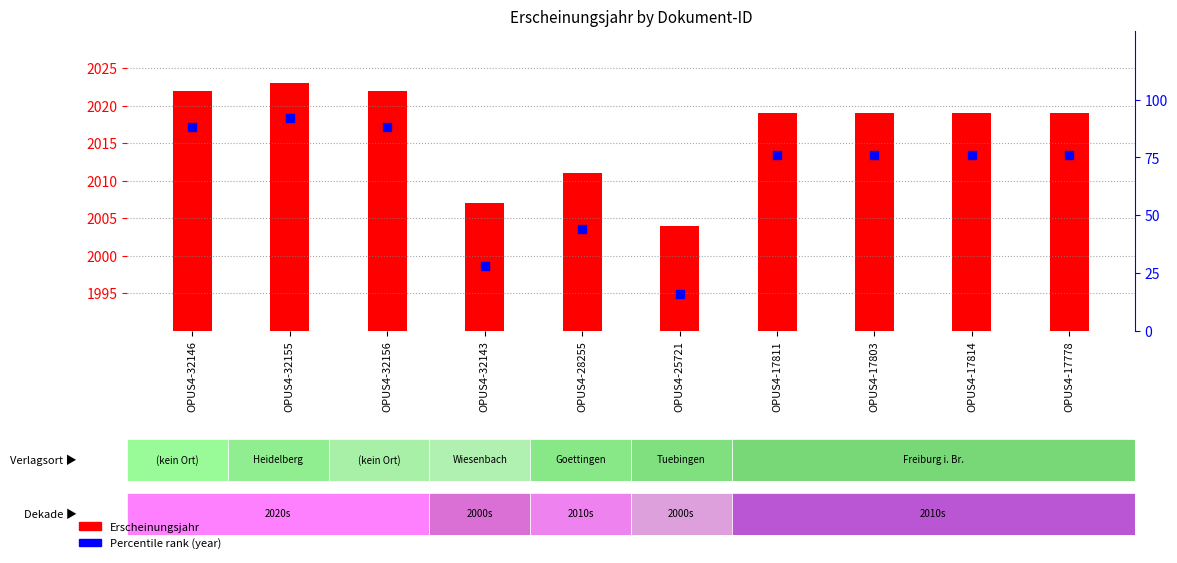

At which category is the sum across all series the highest?

OPUS4-32155